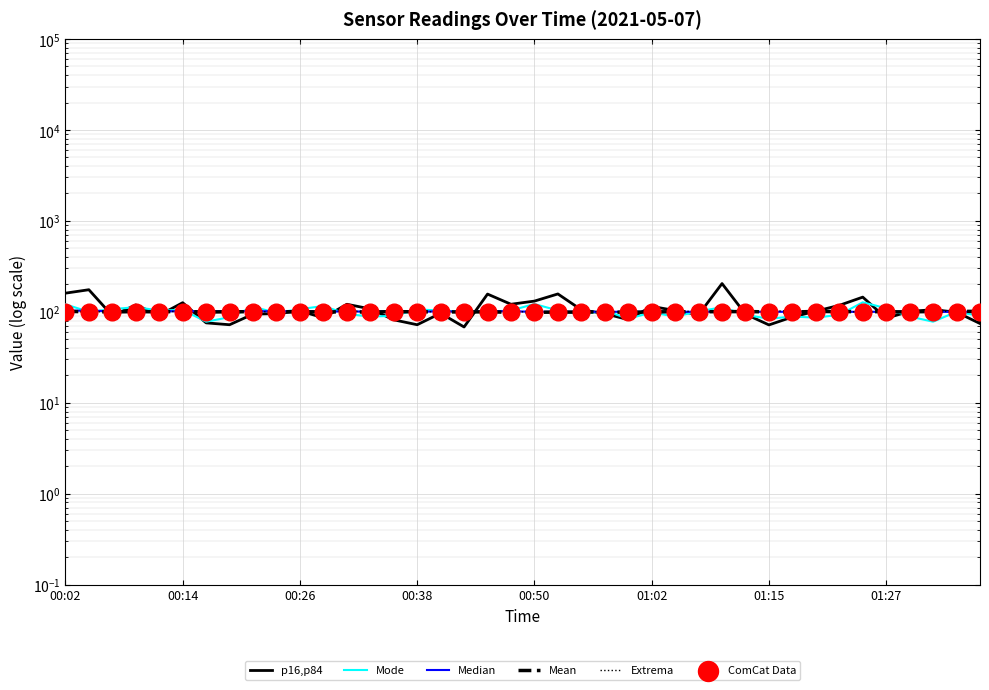

What are all the series names shown in the legend?

p16,p84, Mode, Median, Mean, Extrema, ComCat Data